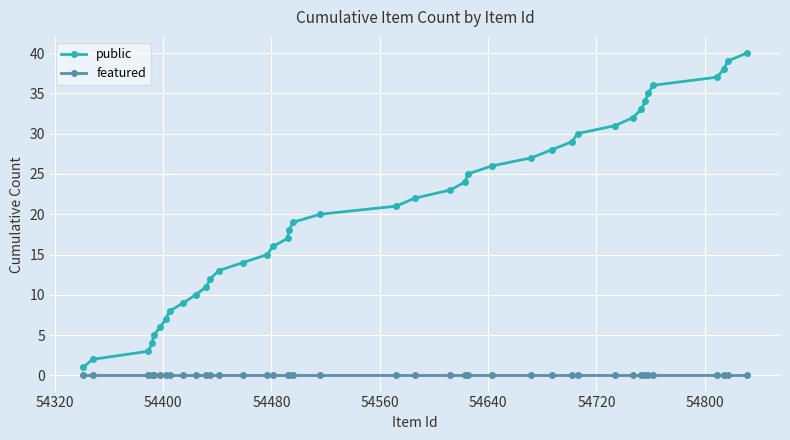

What is the maximum value shown in the chart?

40